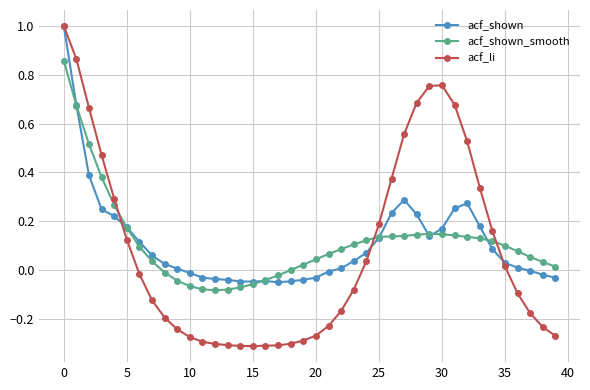

Which series has the widest spread of values?

acf_li